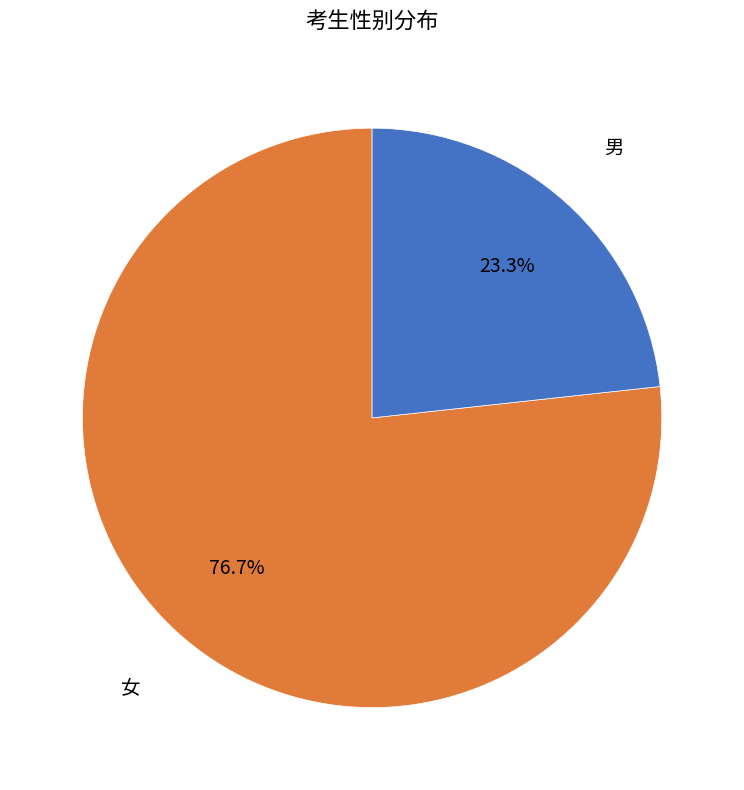

To the nearest percent, what percentage of the pie is 女?

77%